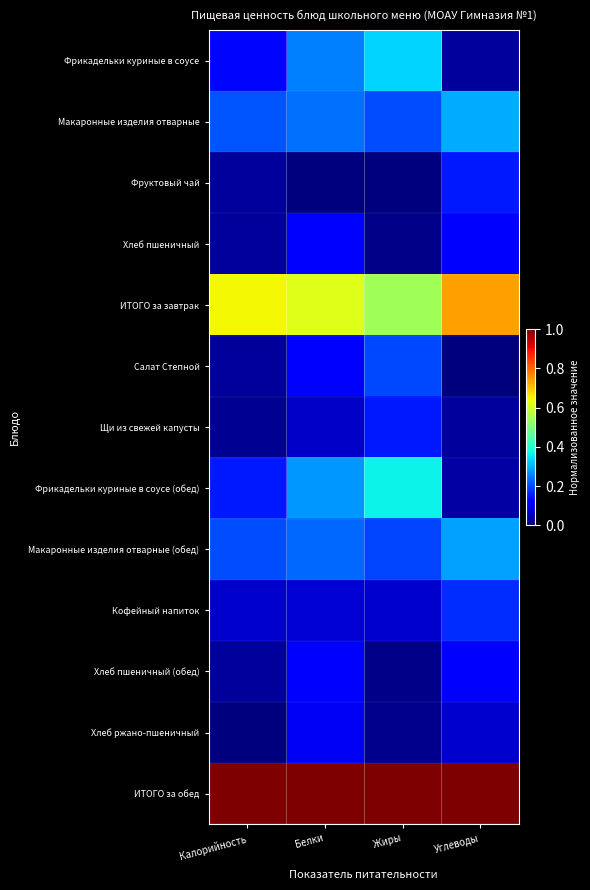

Reading left to right, transcribe all the data shown in this chart.

Фрикадельки куриные в соусе: Калорийность=0.1	Белки=0.3	Жиры=0.3	Углеводы=0.0
Макаронные изделия отварные: Калорийность=0.2	Белки=0.2	Жиры=0.2	Углеводы=0.3
Фруктовый чай: Калорийность=0.0	Белки=0.0	Жиры=0.0	Углеводы=0.1
Хлеб пшеничный: Калорийность=0.0	Белки=0.1	Жиры=0.0	Углеводы=0.1
ИТОГО за завтрак: Калорийность=0.6	Белки=0.6	Жиры=0.5	Углеводы=0.7
Салат Степной: Калорийность=0.0	Белки=0.1	Жиры=0.2	Углеводы=0.0
Щи из свежей капусты: Калорийность=0.0	Белки=0.1	Жиры=0.1	Углеводы=0.0
Фрикадельки куриные в соусе (обед): Калорийность=0.1	Белки=0.3	Жиры=0.4	Углеводы=0.0
Макаронные изделия отварные (обед): Калорийность=0.2	Белки=0.2	Жиры=0.2	Углеводы=0.3
Кофейный напиток: Калорийность=0.1	Белки=0.1	Жиры=0.1	Углеводы=0.2
Хлеб пшеничный (обед): Калорийность=0.0	Белки=0.1	Жиры=0.0	Углеводы=0.1
Хлеб ржано-пшеничный: Калорийность=0.0	Белки=0.1	Жиры=0.0	Углеводы=0.1
ИТОГО за обед: Калорийность=1.0	Белки=1.0	Жиры=1.0	Углеводы=1.0